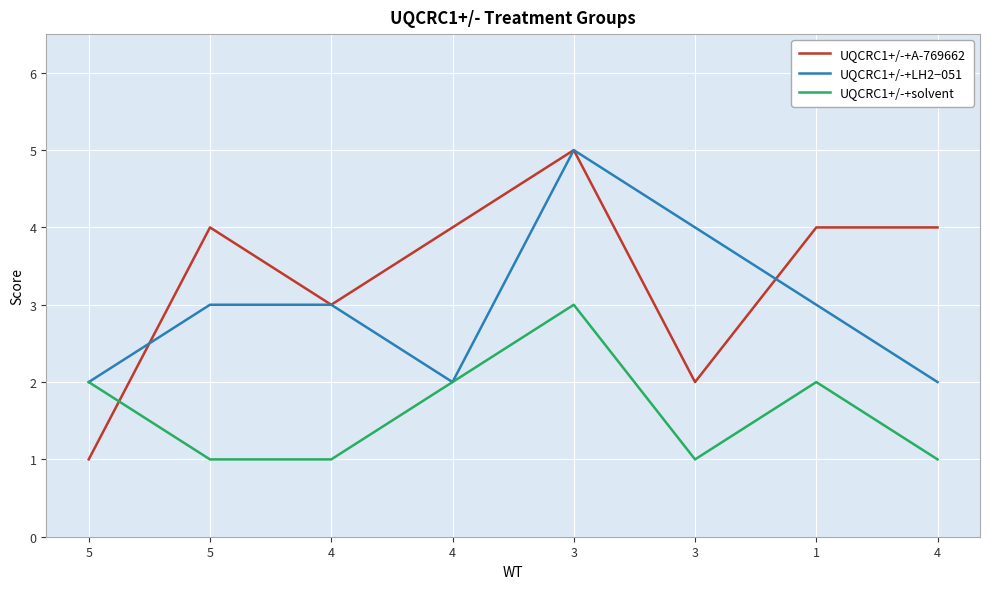

Does the chart display data point markers on the line(s)?

No